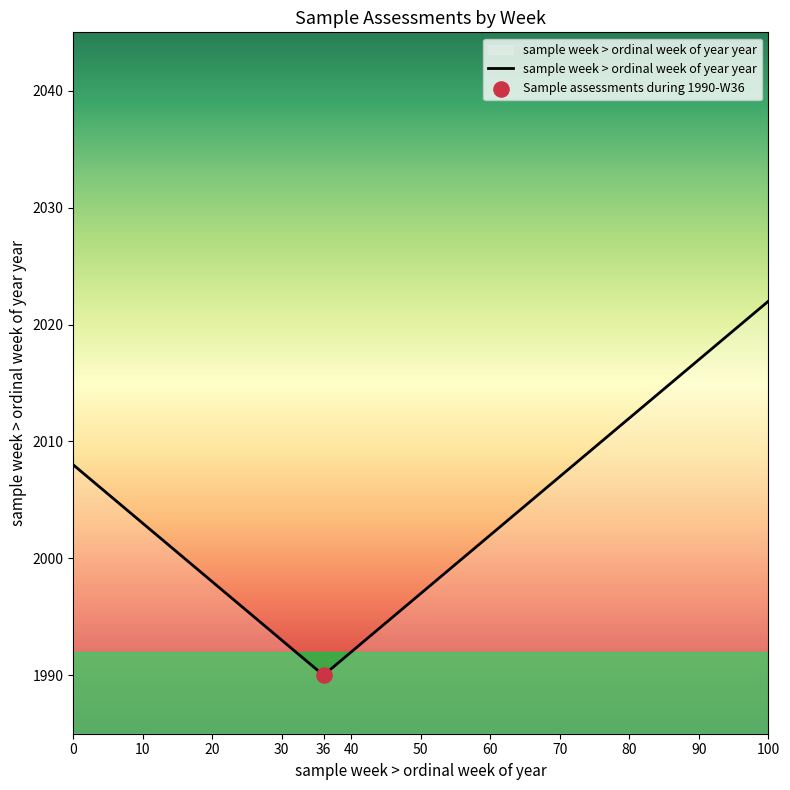

What is the maximum value shown in the chart?

2022